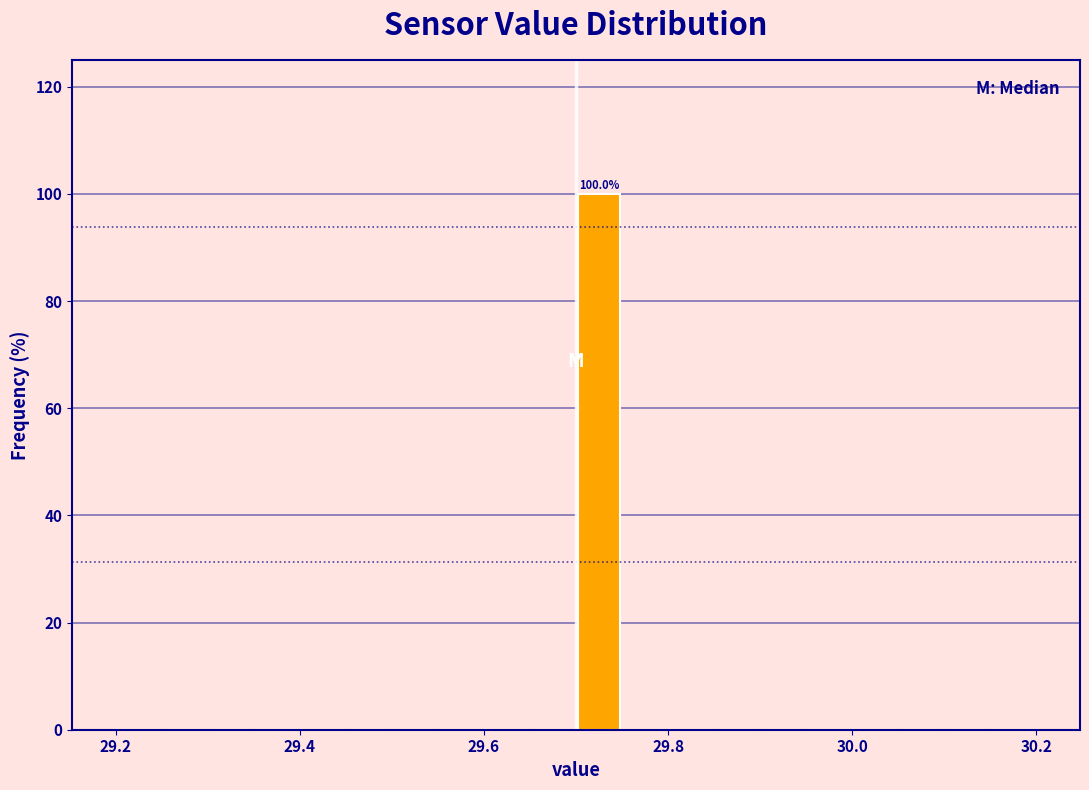

Around what value on the x-axis is the tallest bar? Give the approximate position of its centre, as read against the axis.

29.72